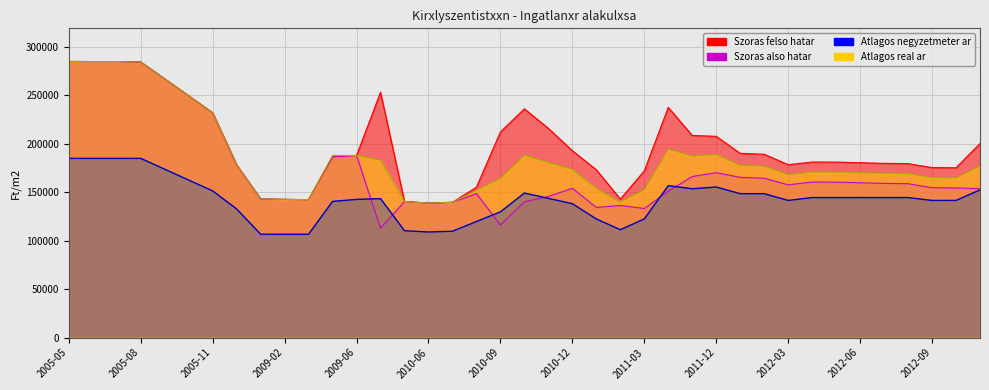

Which has a higher value, 2012-06 or 2005-08?

2005-08